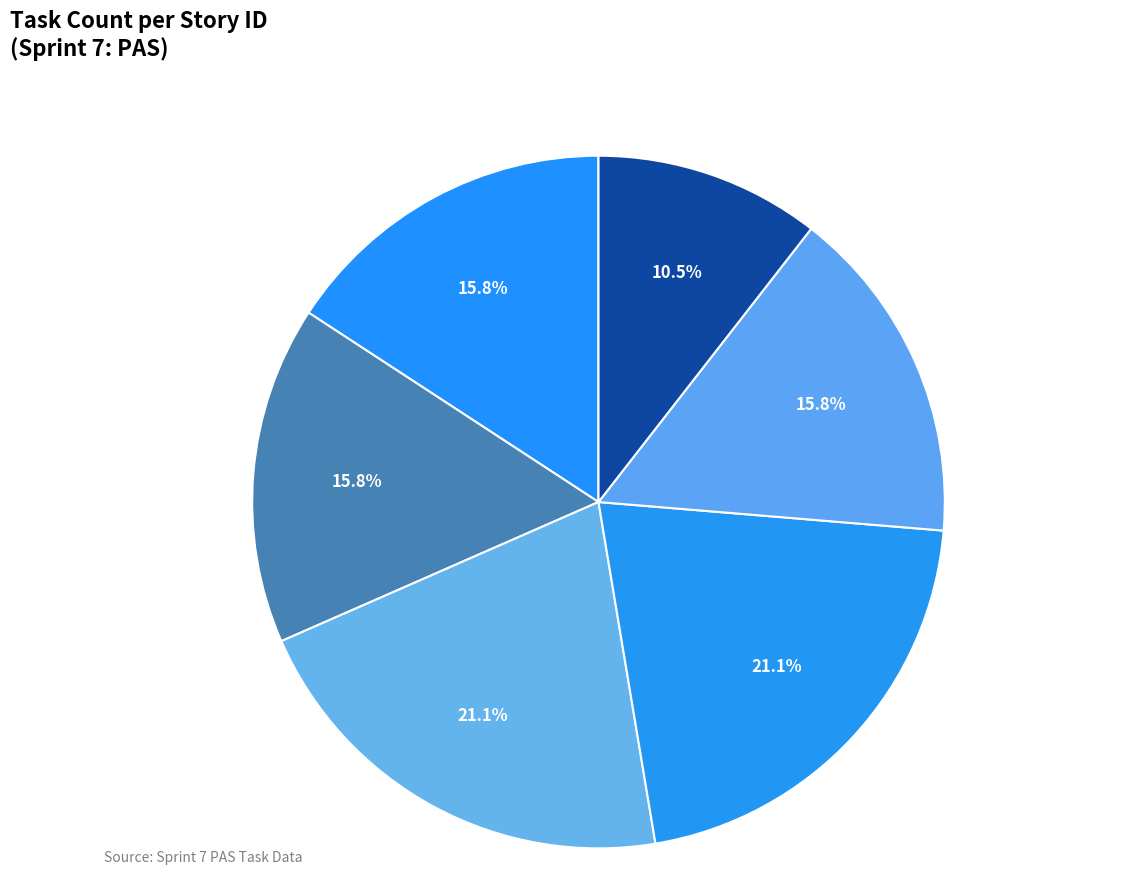

Is it true that 205338 is 5% of the pie?

False